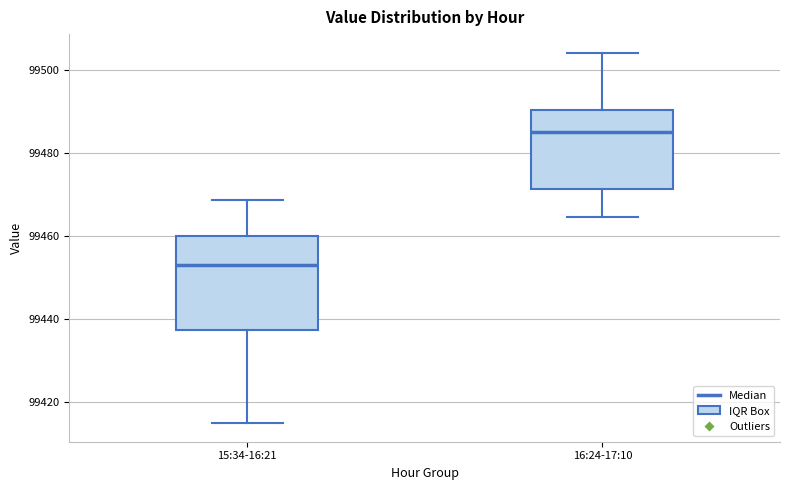

Which box has the lowest median line?

15:34-16:21